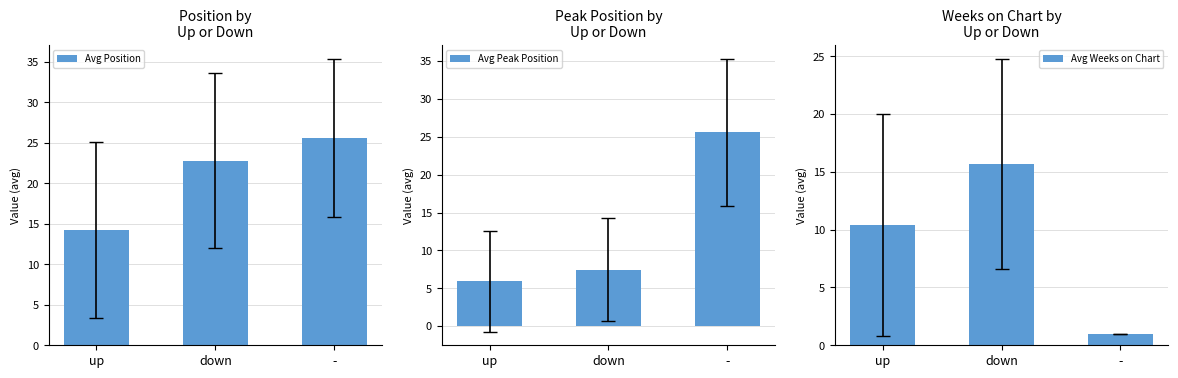

Is it true that Avg Position equals 39.7 at -?

False